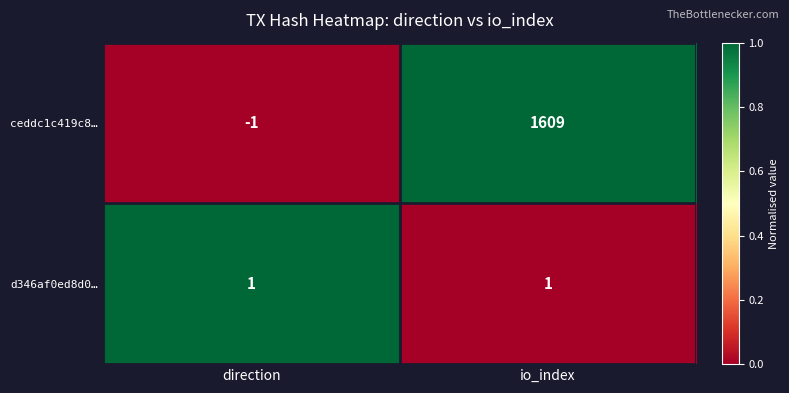

List the series in order of their peak value, lowest first.

d346af0ed8d0…, ceddc1c419c8…